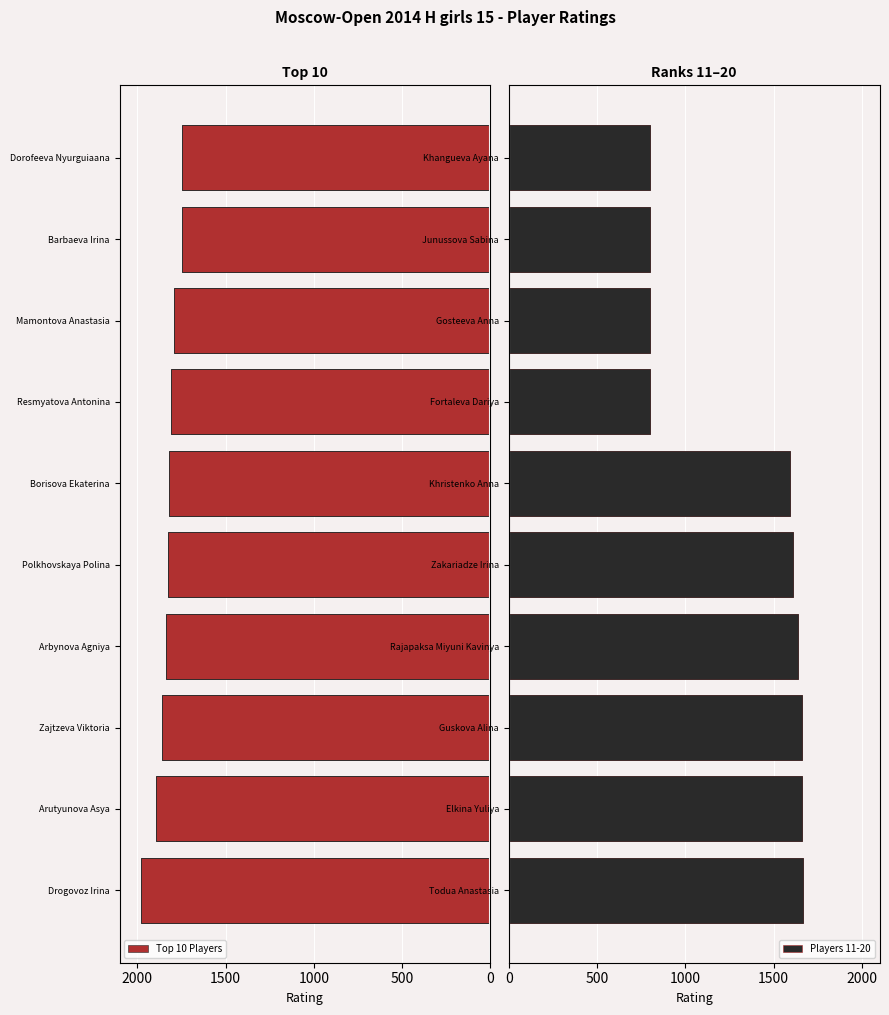

Is the value of Top 10 Players at 9 greater than the value of Players 11-20 at 1500?

No